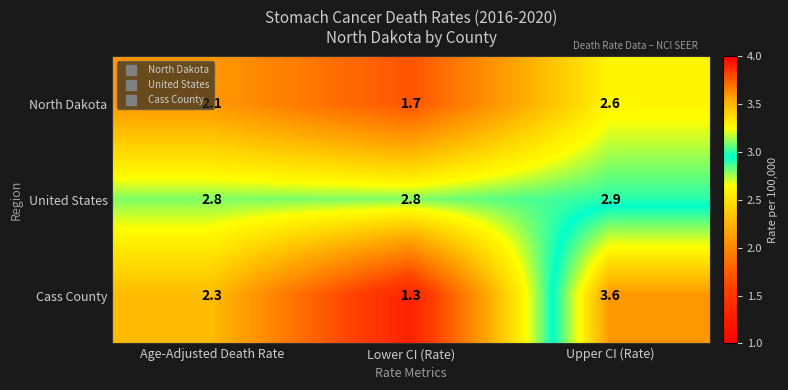

The United States series shows 2.8 at Lower CI (Rate). True or false?

True